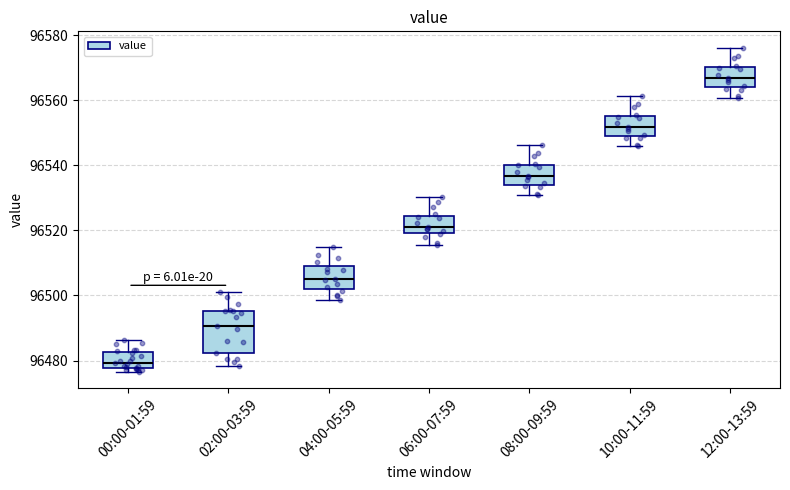

Where is the lower edge of the box for 00:00-01:59 on the y-axis? The values are not printed on the chart, so give them approximately, as read against the axis.

96478